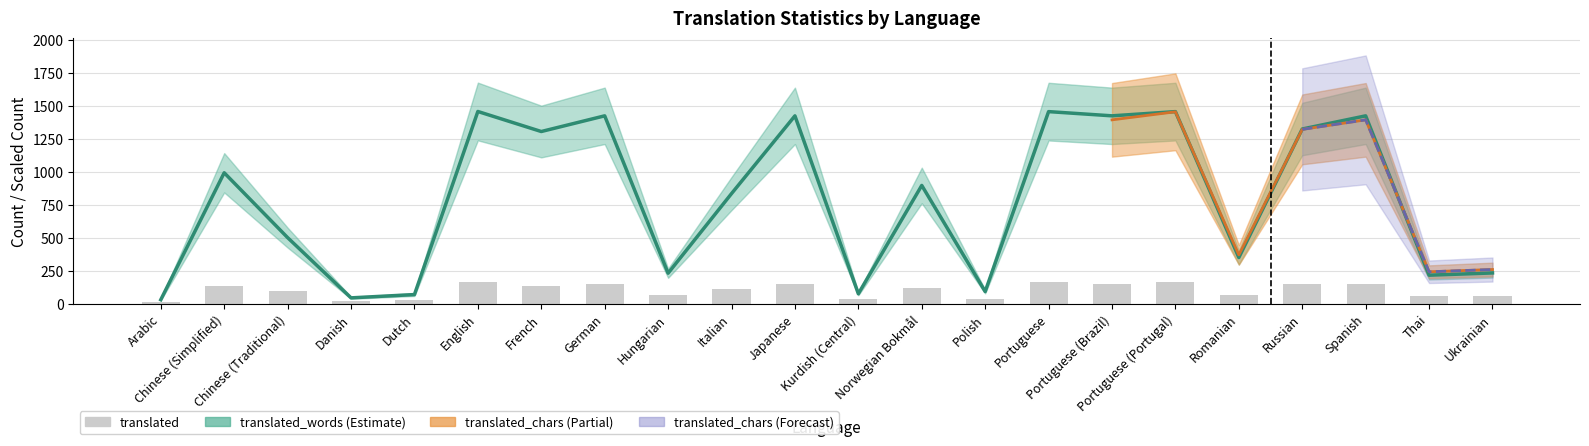

What is the smallest value displayed?

14